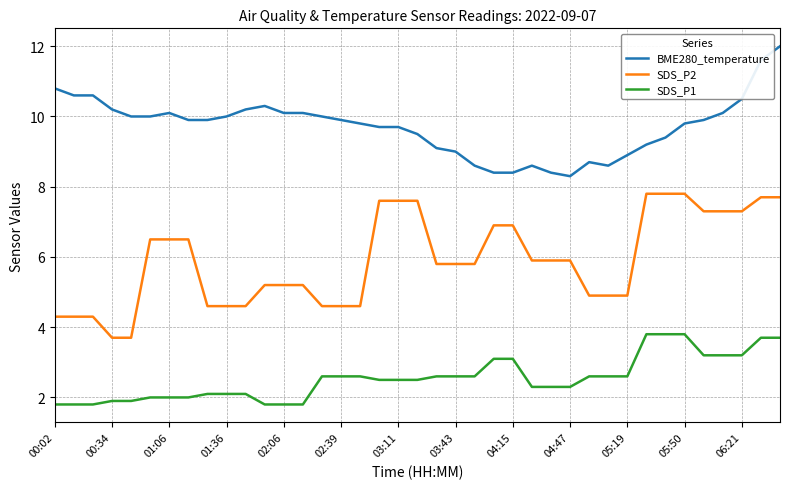

Does the chart display data point markers on the line(s)?

No